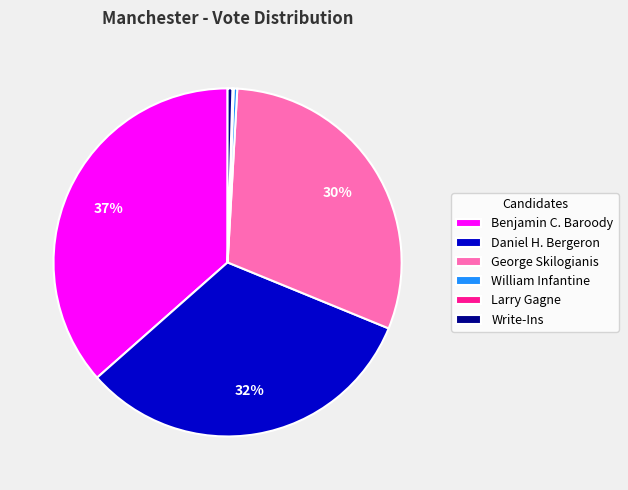

Does Benjamin C. Baroody represent more than half of the total?

No